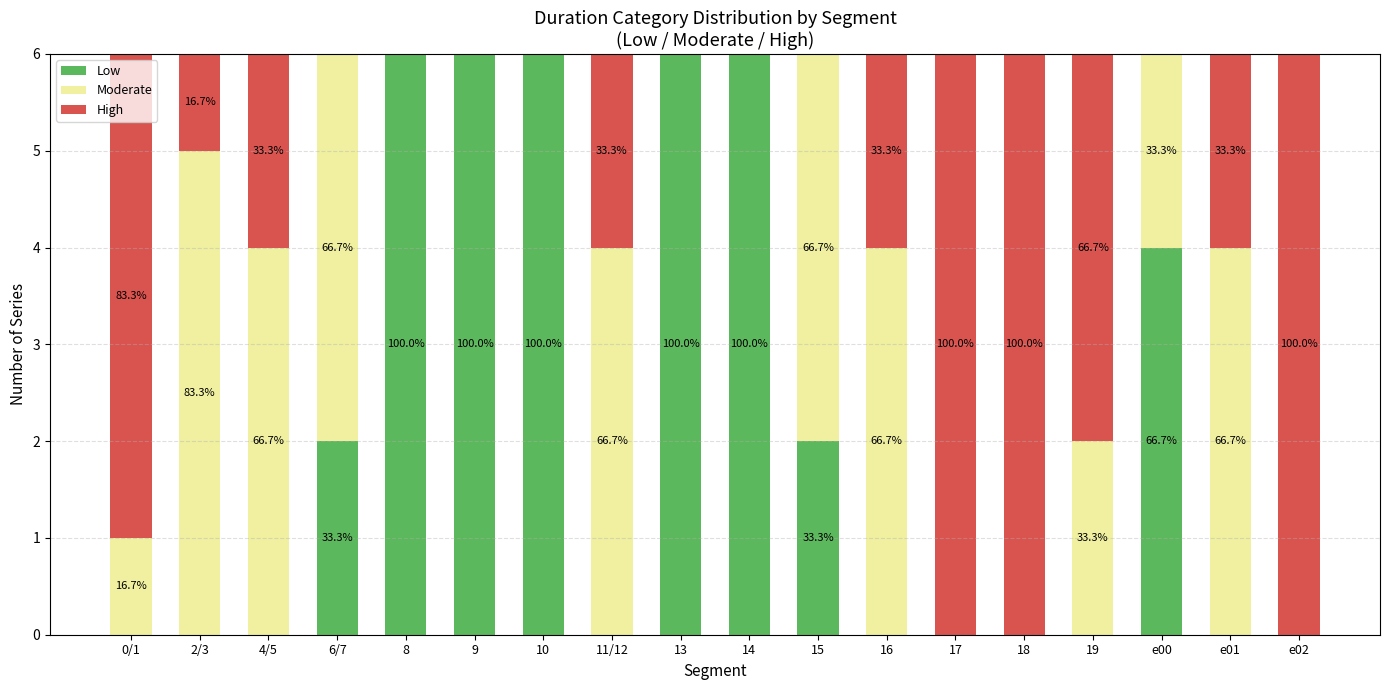

What is the difference between the second highest and second lowest values in the Low series?

6